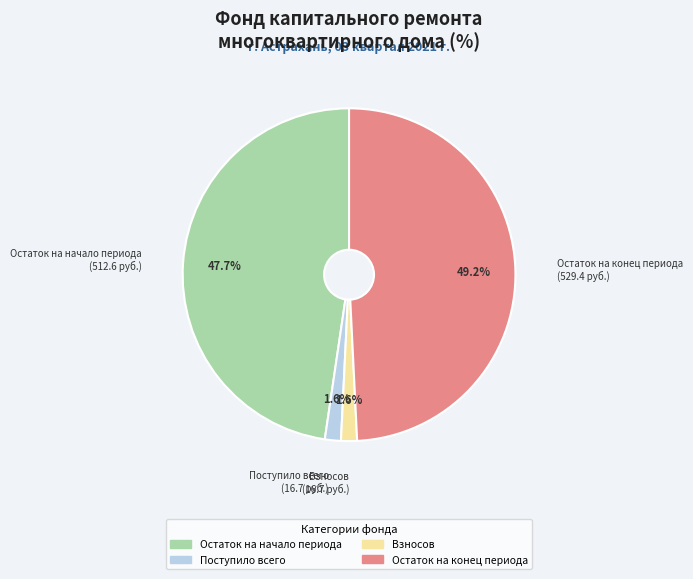

Does any single category account for the majority?

No